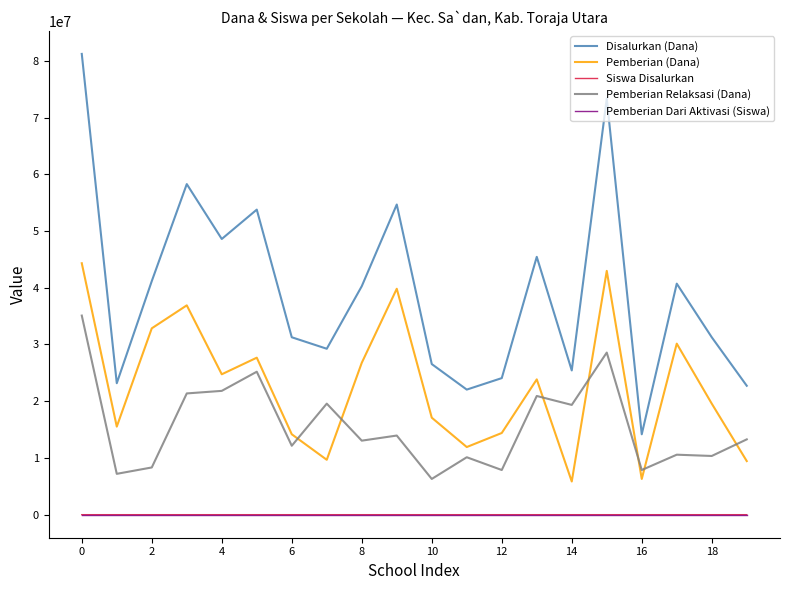

Which series has the largest total across all categories?

Disalurkan (Dana)